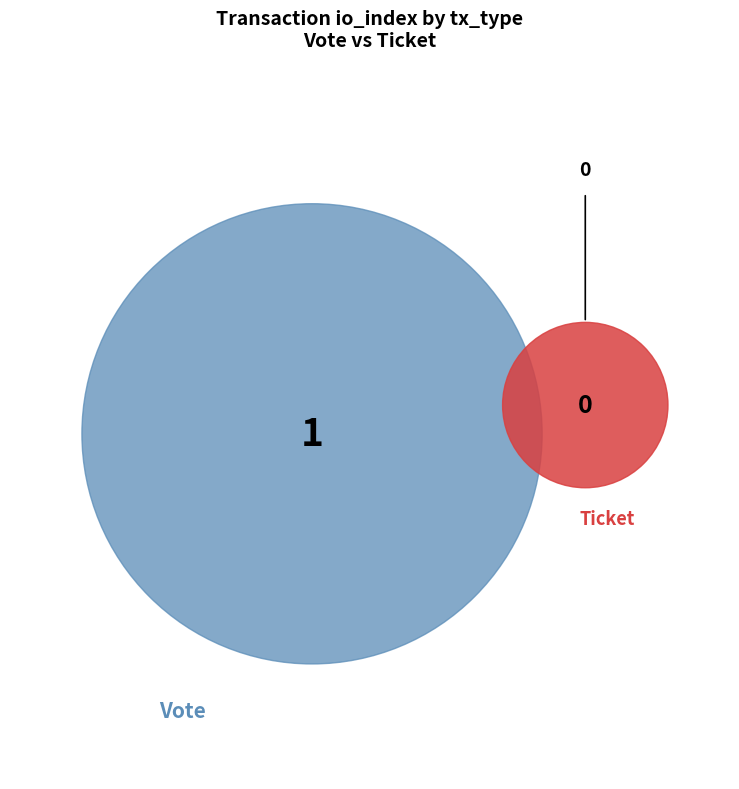

How many slices are in this pie chart?

2